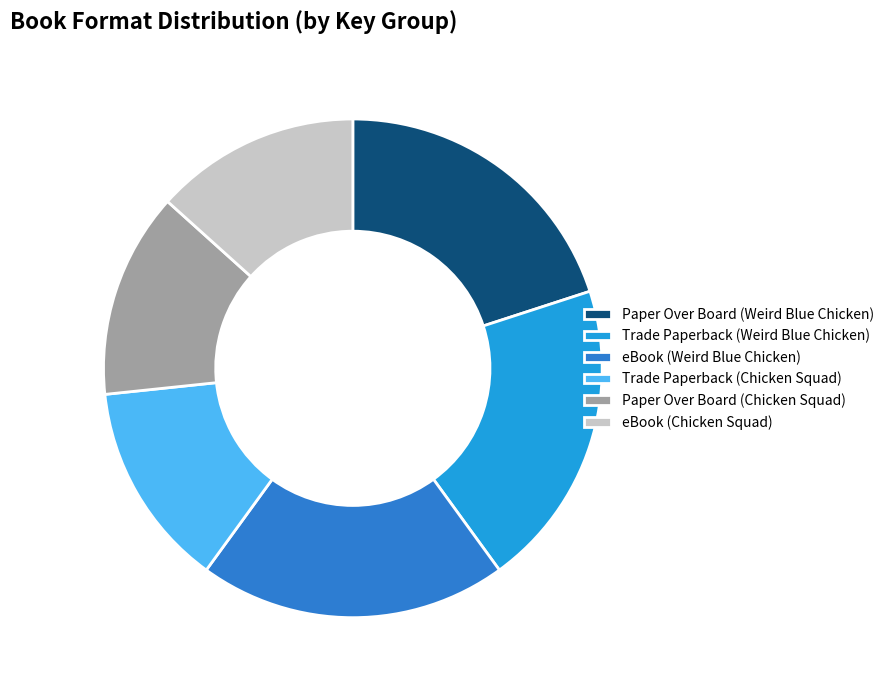

Is eBook (Weird Blue Chicken) the majority of the pie?

No